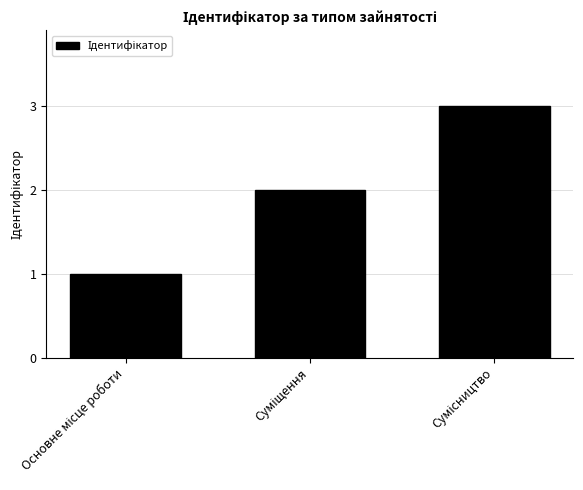

Reading left to right, extract all data points from this chart.

1	2	3